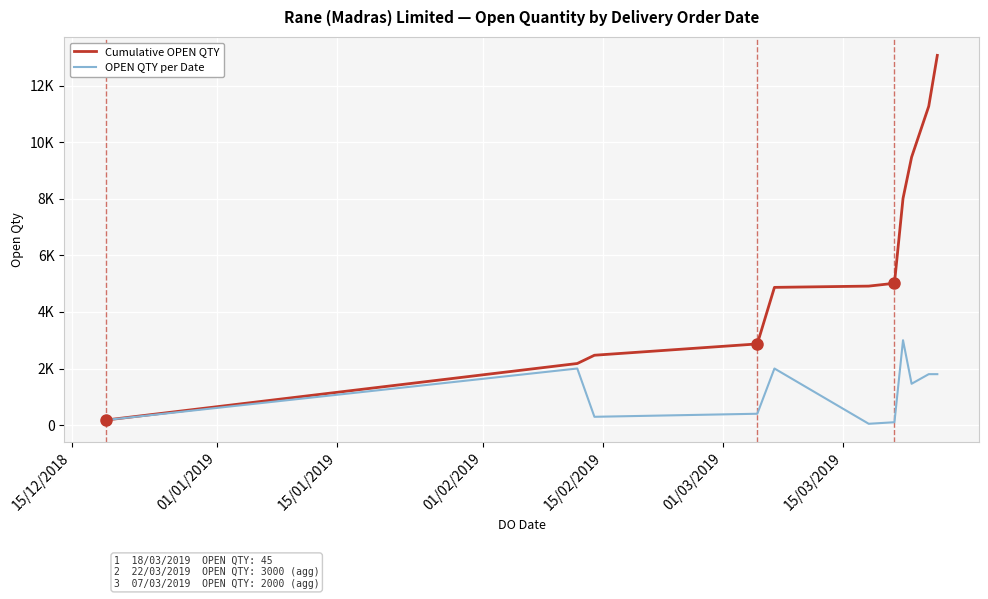

Which series has the largest range (max minus min)?

Cumulative OPEN QTY